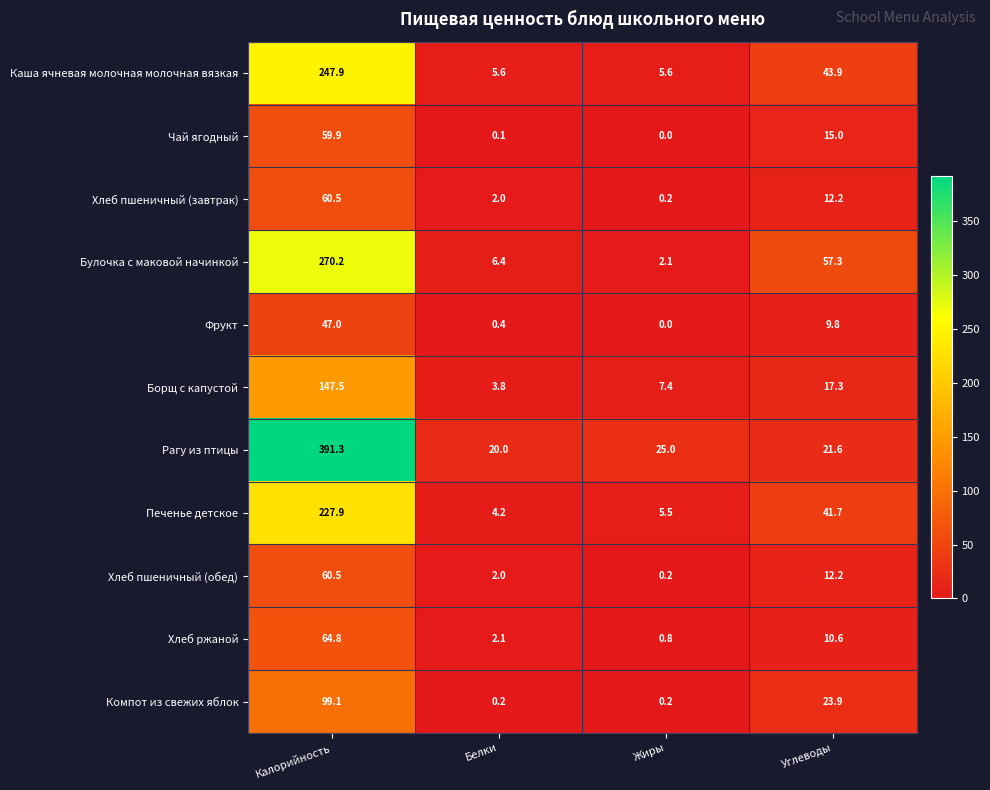

The Каша ячневая молочная молочная вязкая series shows 1.8 at Белки. True or false?

False